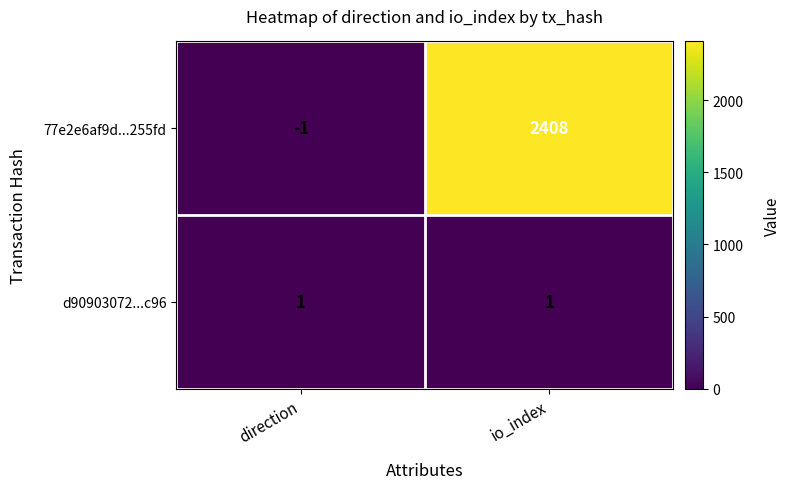

Which category has the lowest value across all series?

direction